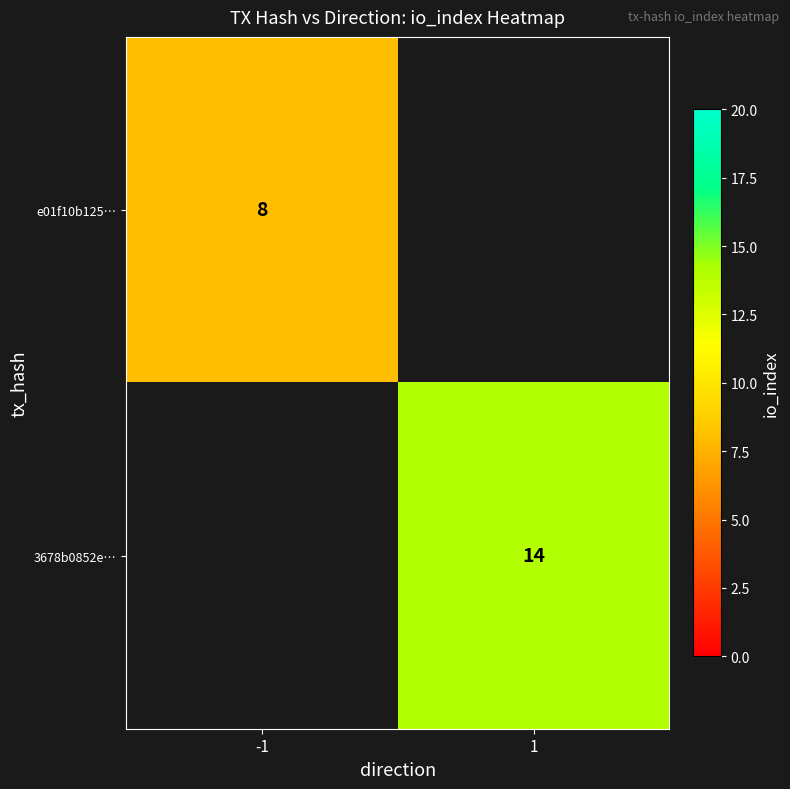

The e01f10b125… series shows 13 at -1. True or false?

False